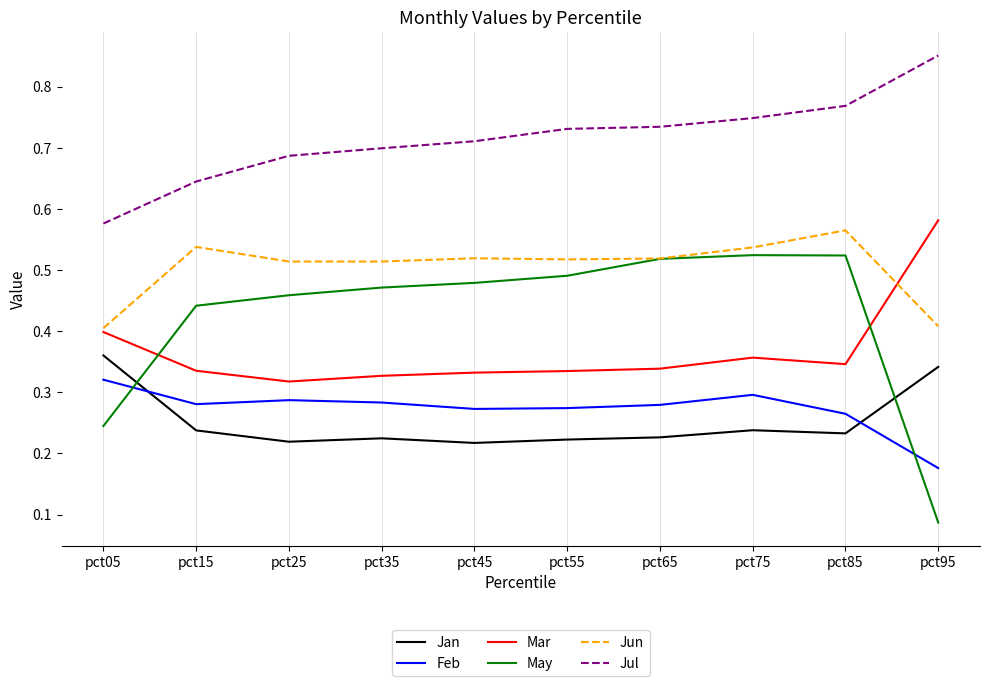

True or false: Jul and Mar cross at least once.

False